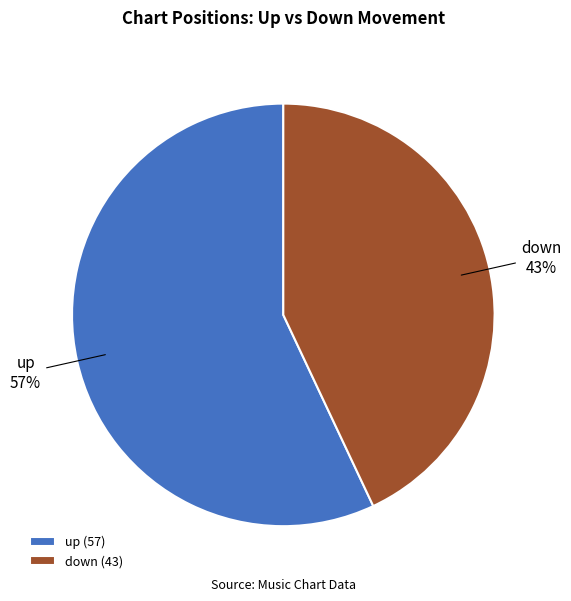

Which category has the smallest portion of the pie?

down